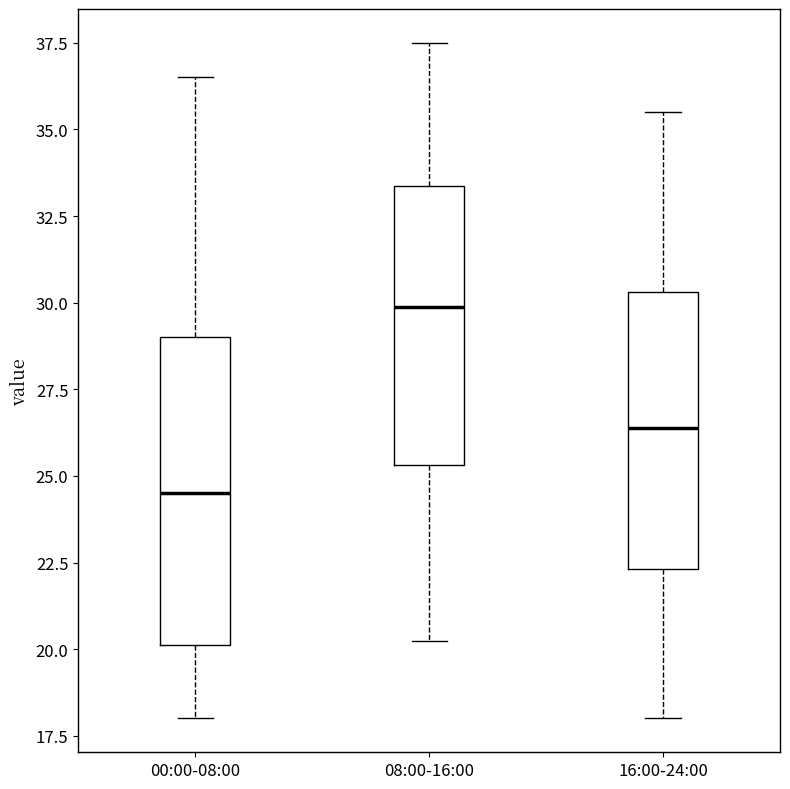

Where is the upper edge of the box for 16:00-24:00 on the y-axis? The values are not printed on the chart, so give them approximately, as read against the axis.

30.5